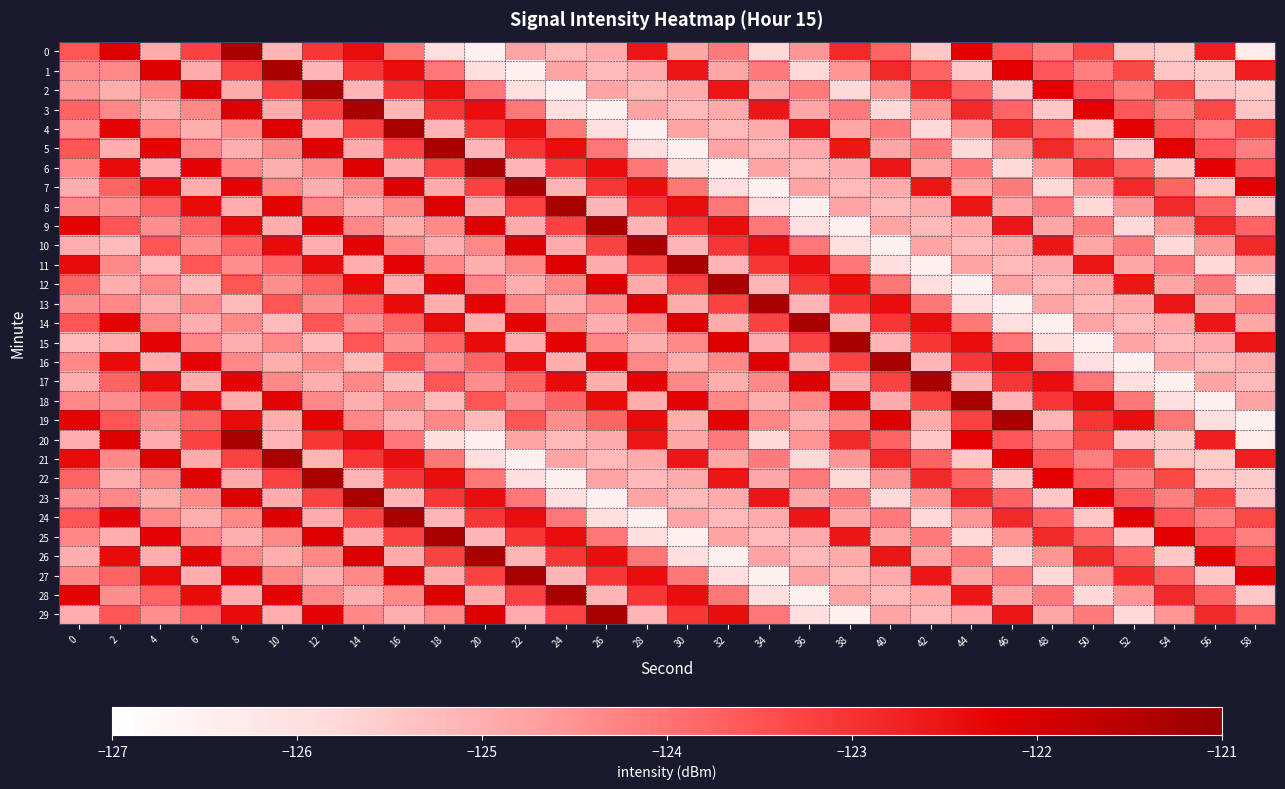

Reading right to left, list all the values displayed in this chart.

0: 58=-126.3	56=-122.7	54=-125.5	52=-125.4	50=-123.3	48=-124.2	46=-123.6	44=-122.2	42=-125.5	40=-123.8	38=-122.8	36=-124.6	34=-125.8	32=-124.1	30=-124.8	28=-122.5	26=-125.0	24=-125.2	22=-124.8	20=-126.5	18=-126.0	16=-124.0	14=-122.4	12=-123.0	10=-125.1	8=-121.3	6=-123.2	4=-124.9	2=-122.1	0=-123.5
1: 58=-122.7	56=-125.5	54=-125.4	52=-123.3	50=-124.2	48=-123.6	46=-122.2	44=-125.5	42=-123.8	40=-122.8	38=-124.6	36=-125.8	34=-124.1	32=-124.8	30=-122.5	28=-125.0	26=-125.2	24=-124.8	22=-126.5	20=-126.0	18=-124.0	16=-122.4	14=-123.0	12=-125.1	10=-121.3	8=-123.2	6=-124.9	4=-122.1	2=-124.3	0=-124.3
2: 58=-125.5	56=-125.4	54=-123.3	52=-124.2	50=-123.6	48=-122.2	46=-125.5	44=-123.8	42=-122.8	40=-124.6	38=-125.8	36=-124.1	34=-124.8	32=-122.5	30=-125.0	28=-125.2	26=-124.8	24=-126.5	22=-126.0	20=-124.0	18=-122.4	16=-123.0	14=-125.1	12=-121.3	10=-123.2	8=-124.9	6=-122.1	4=-124.3	2=-125.0	0=-124.5
3: 58=-125.4	56=-123.3	54=-124.2	52=-123.6	50=-122.2	48=-125.5	46=-123.8	44=-122.8	42=-124.6	40=-125.8	38=-124.1	36=-124.8	34=-122.5	32=-125.0	30=-125.2	28=-124.8	26=-126.5	24=-126.0	22=-124.0	20=-122.4	18=-123.0	16=-125.1	14=-121.3	12=-123.2	10=-124.9	8=-122.1	6=-124.3	4=-125.0	2=-124.3	0=-123.8
4: 58=-123.3	56=-124.2	54=-123.6	52=-122.2	50=-125.5	48=-123.8	46=-122.8	44=-124.6	42=-125.8	40=-124.1	38=-124.8	36=-122.5	34=-125.0	32=-125.2	30=-124.8	28=-126.5	26=-126.0	24=-124.0	22=-122.4	20=-123.0	18=-125.1	16=-121.3	14=-123.2	12=-124.9	10=-122.1	8=-124.3	6=-125.0	4=-124.3	2=-122.2	0=-124.4
5: 58=-124.2	56=-123.6	54=-122.2	52=-125.5	50=-123.8	48=-122.8	46=-124.6	44=-125.8	42=-124.1	40=-124.8	38=-122.5	36=-125.0	34=-125.2	32=-124.8	30=-126.5	28=-126.0	26=-124.0	24=-122.4	22=-123.0	20=-125.1	18=-121.3	16=-123.2	14=-124.9	12=-122.1	10=-124.3	8=-125.0	6=-124.3	4=-122.2	2=-125.0	0=-123.5
6: 58=-123.6	56=-122.2	54=-125.5	52=-123.8	50=-122.8	48=-124.6	46=-125.8	44=-124.1	42=-124.8	40=-122.5	38=-125.0	36=-125.2	34=-124.8	32=-126.5	30=-126.0	28=-124.0	26=-122.4	24=-123.0	22=-125.1	20=-121.3	18=-123.2	16=-124.9	14=-122.1	12=-124.3	10=-125.0	8=-124.3	6=-122.2	4=-125.0	2=-122.4	0=-124.3
7: 58=-122.2	56=-125.5	54=-123.8	52=-122.8	50=-124.6	48=-125.8	46=-124.1	44=-124.8	42=-122.5	40=-125.0	38=-125.2	36=-124.8	34=-126.5	32=-126.0	30=-124.0	28=-122.4	26=-123.0	24=-125.1	22=-121.3	20=-123.2	18=-124.9	16=-122.1	14=-124.3	12=-125.0	10=-124.3	8=-122.2	6=-125.0	4=-122.4	2=-123.8	0=-125.0
8: 58=-125.5	56=-123.8	54=-122.8	52=-124.6	50=-125.8	48=-124.1	46=-124.8	44=-122.5	42=-125.0	40=-125.2	38=-124.8	36=-126.5	34=-126.0	32=-124.0	30=-122.4	28=-123.0	26=-125.1	24=-121.3	22=-123.2	20=-124.9	18=-122.1	16=-124.3	14=-125.0	12=-124.3	10=-122.2	8=-125.0	6=-122.4	4=-123.8	2=-124.4	0=-124.3
9: 58=-123.8	56=-122.8	54=-124.6	52=-125.8	50=-124.1	48=-124.8	46=-122.5	44=-125.0	42=-125.2	40=-124.8	38=-126.5	36=-126.0	34=-124.0	32=-122.4	30=-123.0	28=-125.1	26=-121.3	24=-123.2	22=-124.9	20=-122.1	18=-124.3	16=-125.0	14=-124.3	12=-122.2	10=-125.0	8=-122.4	6=-123.8	4=-124.4	2=-123.5	0=-122.2
10: 58=-122.8	56=-124.6	54=-125.8	52=-124.1	50=-124.8	48=-122.5	46=-125.0	44=-125.2	42=-124.8	40=-126.5	38=-126.0	36=-124.0	34=-122.4	32=-123.0	30=-125.1	28=-121.3	26=-123.2	24=-124.9	22=-122.1	20=-124.3	18=-125.0	16=-124.3	14=-122.2	12=-125.0	10=-122.4	8=-123.8	6=-124.4	4=-123.5	2=-125.2	0=-125.0
11: 58=-124.6	56=-125.8	54=-124.1	52=-124.8	50=-122.5	48=-125.0	46=-125.2	44=-124.8	42=-126.5	40=-126.0	38=-124.0	36=-122.4	34=-123.0	32=-125.1	30=-121.3	28=-123.2	26=-124.9	24=-122.1	22=-124.3	20=-125.0	18=-124.3	16=-122.2	14=-125.0	12=-122.4	10=-123.8	8=-124.4	6=-123.5	4=-125.2	2=-124.3	0=-122.4
12: 58=-125.8	56=-124.1	54=-124.8	52=-122.5	50=-125.0	48=-125.2	46=-124.8	44=-126.5	42=-126.0	40=-124.0	38=-122.4	36=-123.0	34=-125.1	32=-121.3	30=-123.2	28=-124.9	26=-122.1	24=-124.3	22=-125.0	20=-124.3	18=-122.2	16=-125.0	14=-122.4	12=-123.8	10=-124.4	8=-123.5	6=-125.2	4=-124.3	2=-125.0	0=-123.8
13: 58=-124.1	56=-124.8	54=-122.5	52=-125.0	50=-125.2	48=-124.8	46=-126.5	44=-126.0	42=-124.0	40=-122.4	38=-123.0	36=-125.1	34=-121.3	32=-123.2	30=-124.9	28=-122.1	26=-124.3	24=-125.0	22=-124.3	20=-122.2	18=-125.0	16=-122.4	14=-123.8	12=-124.4	10=-123.5	8=-125.2	6=-124.3	4=-125.0	2=-124.3	0=-124.4
14: 58=-124.8	56=-122.5	54=-125.0	52=-125.2	50=-124.8	48=-126.5	46=-126.0	44=-124.0	42=-122.4	40=-123.0	38=-125.1	36=-121.3	34=-123.2	32=-124.9	30=-122.1	28=-124.3	26=-125.0	24=-124.3	22=-122.2	20=-125.0	18=-122.4	16=-123.8	14=-124.4	12=-123.5	10=-125.2	8=-124.3	6=-125.0	4=-124.3	2=-122.2	0=-123.5
15: 58=-122.5	56=-125.0	54=-125.2	52=-124.8	50=-126.5	48=-126.0	46=-124.0	44=-122.4	42=-123.0	40=-125.1	38=-121.3	36=-123.2	34=-124.9	32=-122.1	30=-124.3	28=-125.0	26=-124.3	24=-122.2	22=-125.0	20=-122.4	18=-123.8	16=-124.4	14=-123.5	12=-125.2	10=-124.3	8=-125.0	6=-124.3	4=-122.2	2=-125.0	0=-125.2
16: 58=-125.0	56=-125.2	54=-124.8	52=-126.5	50=-126.0	48=-124.0	46=-122.4	44=-123.0	42=-125.1	40=-121.3	38=-123.2	36=-124.9	34=-122.1	32=-124.3	30=-125.0	28=-124.3	26=-122.2	24=-125.0	22=-122.4	20=-123.8	18=-124.4	16=-123.5	14=-125.2	12=-124.3	10=-125.0	8=-124.3	6=-122.2	4=-125.0	2=-122.4	0=-124.3
17: 58=-125.2	56=-124.8	54=-126.5	52=-126.0	50=-124.0	48=-122.4	46=-123.0	44=-125.1	42=-121.3	40=-123.2	38=-124.9	36=-122.1	34=-124.3	32=-125.0	30=-124.3	28=-122.2	26=-125.0	24=-122.4	22=-123.8	20=-124.4	18=-123.5	16=-125.2	14=-124.3	12=-125.0	10=-124.3	8=-122.2	6=-125.0	4=-122.4	2=-123.8	0=-125.0
18: 58=-124.8	56=-126.5	54=-126.0	52=-124.0	50=-122.4	48=-123.0	46=-125.1	44=-121.3	42=-123.2	40=-124.9	38=-122.1	36=-124.3	34=-125.0	32=-124.3	30=-122.2	28=-125.0	26=-122.4	24=-123.8	22=-124.4	20=-123.5	18=-125.2	16=-124.3	14=-125.0	12=-124.3	10=-122.2	8=-125.0	6=-122.4	4=-123.8	2=-124.4	0=-124.3
19: 58=-126.5	56=-126.0	54=-124.0	52=-122.4	50=-123.0	48=-125.1	46=-121.3	44=-123.2	42=-124.9	40=-122.1	38=-124.3	36=-125.0	34=-124.3	32=-122.2	30=-125.0	28=-122.4	26=-123.8	24=-124.4	22=-123.5	20=-125.2	18=-124.3	16=-125.0	14=-124.3	12=-122.2	10=-125.0	8=-122.4	6=-123.8	4=-124.4	2=-123.5	0=-122.2
20: 58=-126.3	56=-122.7	54=-125.5	52=-125.4	50=-123.3	48=-124.2	46=-123.6	44=-122.2	42=-125.5	40=-123.8	38=-122.8	36=-124.6	34=-125.8	32=-124.1	30=-124.8	28=-122.5	26=-125.0	24=-125.2	22=-124.8	20=-126.5	18=-126.0	16=-124.0	14=-122.4	12=-123.0	10=-125.1	8=-121.3	6=-123.2	4=-124.9	2=-122.1	0=-125.0
21: 58=-122.7	56=-125.5	54=-125.4	52=-123.3	50=-124.2	48=-123.6	46=-122.2	44=-125.5	42=-123.8	40=-122.8	38=-124.6	36=-125.8	34=-124.1	32=-124.8	30=-122.5	28=-125.0	26=-125.2	24=-124.8	22=-126.5	20=-126.0	18=-124.0	16=-122.4	14=-123.0	12=-125.1	10=-121.3	8=-123.2	6=-124.9	4=-122.1	2=-124.3	0=-122.4
22: 58=-125.5	56=-125.4	54=-123.3	52=-124.2	50=-123.6	48=-122.2	46=-125.5	44=-123.8	42=-122.8	40=-124.6	38=-125.8	36=-124.1	34=-124.8	32=-122.5	30=-125.0	28=-125.2	26=-124.8	24=-126.5	22=-126.0	20=-124.0	18=-122.4	16=-123.0	14=-125.1	12=-121.3	10=-123.2	8=-124.9	6=-122.1	4=-124.3	2=-125.0	0=-123.8
23: 58=-125.4	56=-123.3	54=-124.2	52=-123.6	50=-122.2	48=-125.5	46=-123.8	44=-122.8	42=-124.6	40=-125.8	38=-124.1	36=-124.8	34=-122.5	32=-125.0	30=-125.2	28=-124.8	26=-126.5	24=-126.0	22=-124.0	20=-122.4	18=-123.0	16=-125.1	14=-121.3	12=-123.2	10=-124.9	8=-122.1	6=-124.3	4=-125.0	2=-124.3	0=-124.4
24: 58=-123.3	56=-124.2	54=-123.6	52=-122.2	50=-125.5	48=-123.8	46=-122.8	44=-124.6	42=-125.8	40=-124.1	38=-124.8	36=-122.5	34=-125.0	32=-125.2	30=-124.8	28=-126.5	26=-126.0	24=-124.0	22=-122.4	20=-123.0	18=-125.1	16=-121.3	14=-123.2	12=-124.9	10=-122.1	8=-124.3	6=-125.0	4=-124.3	2=-122.2	0=-123.5
25: 58=-124.2	56=-123.6	54=-122.2	52=-125.5	50=-123.8	48=-122.8	46=-124.6	44=-125.8	42=-124.1	40=-124.8	38=-122.5	36=-125.0	34=-125.2	32=-124.8	30=-126.5	28=-126.0	26=-124.0	24=-122.4	22=-123.0	20=-125.1	18=-121.3	16=-123.2	14=-124.9	12=-122.1	10=-124.3	8=-125.0	6=-124.3	4=-122.2	2=-125.0	0=-124.3
26: 58=-123.6	56=-122.2	54=-125.5	52=-123.8	50=-122.8	48=-124.6	46=-125.8	44=-124.1	42=-124.8	40=-122.5	38=-125.0	36=-125.2	34=-124.8	32=-126.5	30=-126.0	28=-124.0	26=-122.4	24=-123.0	22=-125.1	20=-121.3	18=-123.2	16=-124.9	14=-122.1	12=-124.3	10=-125.0	8=-124.3	6=-122.2	4=-125.0	2=-122.4	0=-125.0
27: 58=-122.2	56=-125.5	54=-123.8	52=-122.8	50=-124.6	48=-125.8	46=-124.1	44=-124.8	42=-122.5	40=-125.0	38=-125.2	36=-124.8	34=-126.5	32=-126.0	30=-124.0	28=-122.4	26=-123.0	24=-125.1	22=-121.3	20=-123.2	18=-124.9	16=-122.1	14=-124.3	12=-125.0	10=-124.3	8=-122.2	6=-125.0	4=-122.4	2=-123.8	0=-124.3
28: 58=-125.5	56=-123.8	54=-122.8	52=-124.6	50=-125.8	48=-124.1	46=-124.8	44=-122.5	42=-125.0	40=-125.2	38=-124.8	36=-126.5	34=-126.0	32=-124.0	30=-122.4	28=-123.0	26=-125.1	24=-121.3	22=-123.2	20=-124.9	18=-122.1	16=-124.3	14=-125.0	12=-124.3	10=-122.2	8=-125.0	6=-122.4	4=-123.8	2=-124.4	0=-122.2
29: 58=-123.8	56=-122.8	54=-124.6	52=-125.8	50=-124.1	48=-124.8	46=-122.5	44=-125.0	42=-125.2	40=-124.8	38=-126.5	36=-126.0	34=-124.0	32=-122.4	30=-123.0	28=-125.1	26=-121.3	24=-123.2	22=-124.9	20=-122.1	18=-124.3	16=-125.0	14=-124.3	12=-122.2	10=-125.0	8=-122.4	6=-123.8	4=-124.4	2=-123.5	0=-125.0